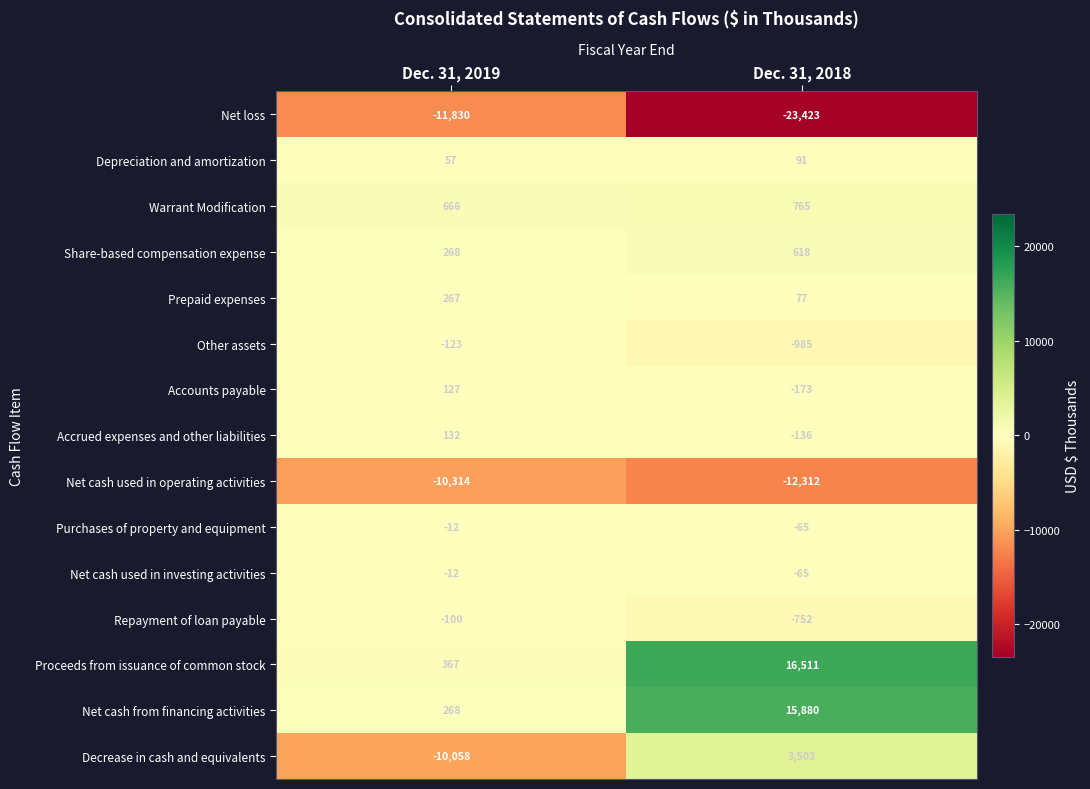

Which has a higher value, Dec. 31, 2018 or Dec. 31, 2019?

Dec. 31, 2019